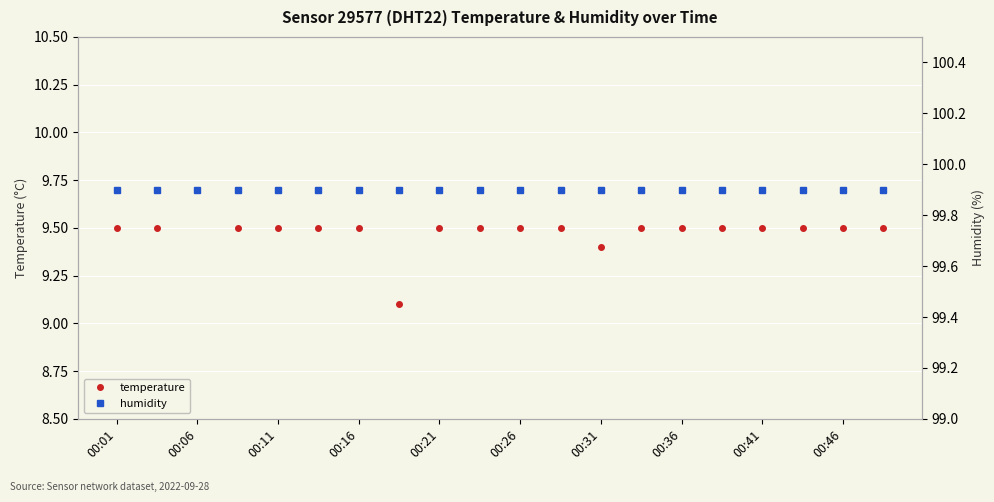

True or false: temperature has a value of 6.2 at 00:21.

False